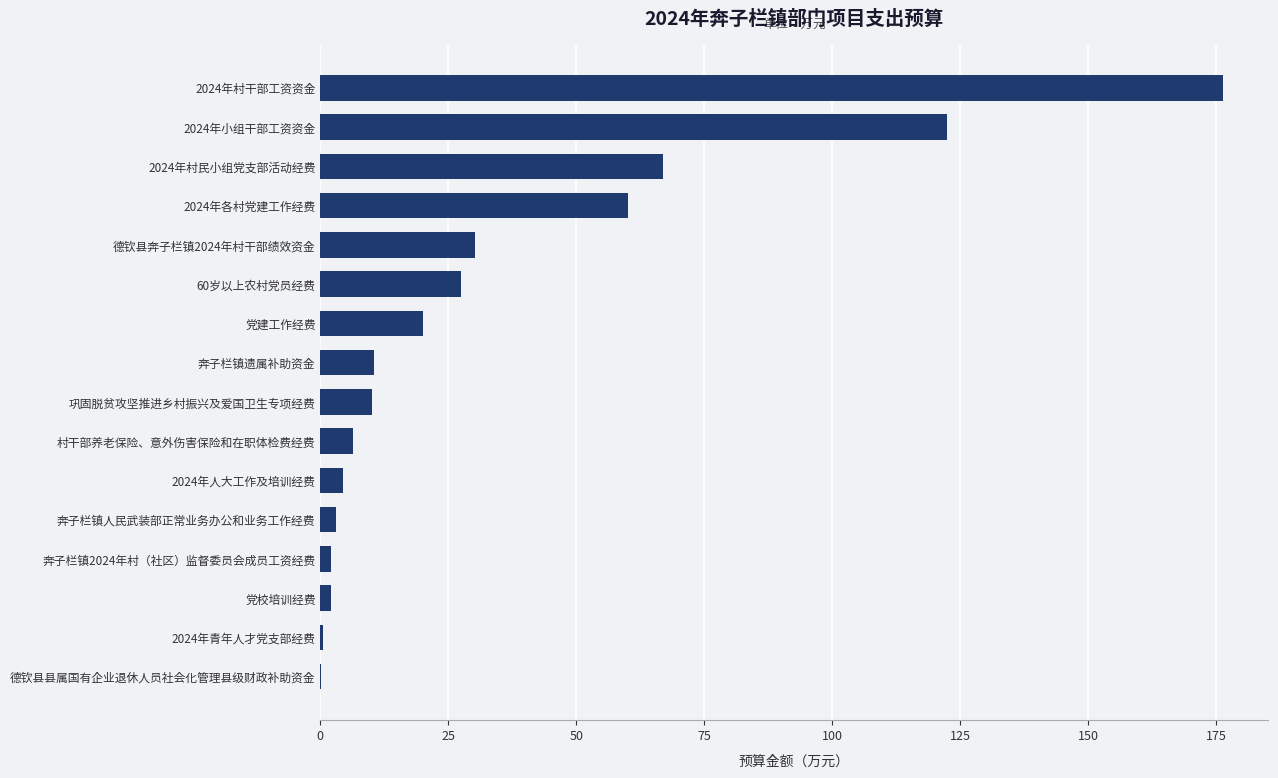

What is the sum of all values?

542.3